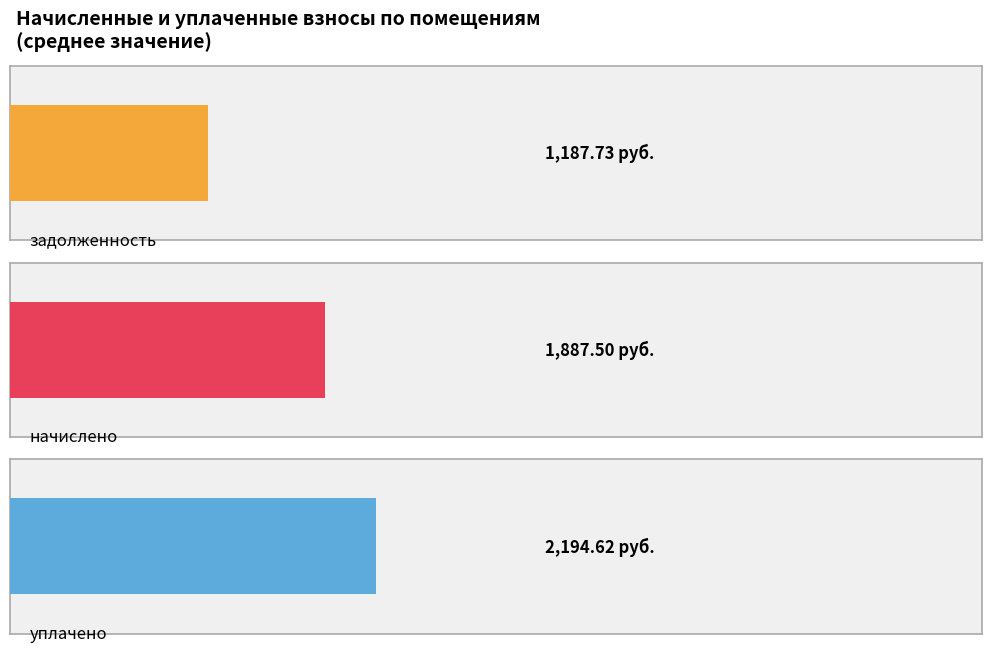

Is it true that задолженность equals 234.7 at 14?

False